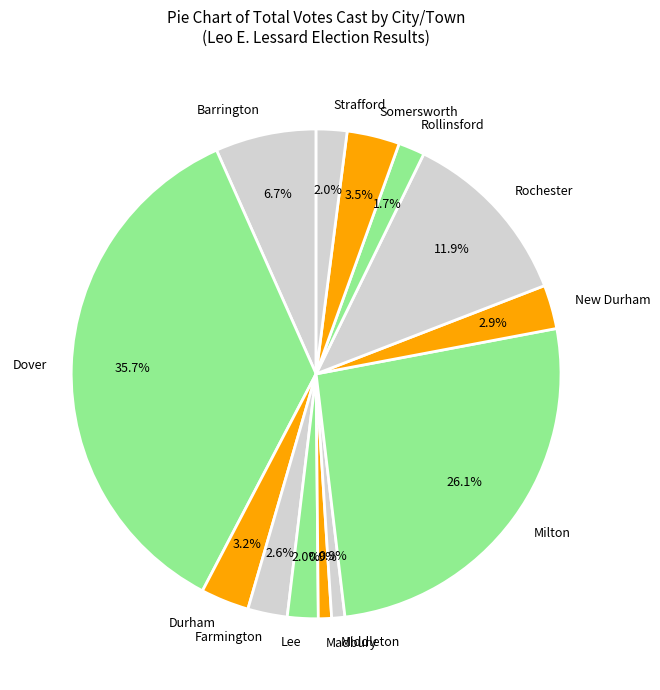

What is the largest slice in the pie chart?

Dover